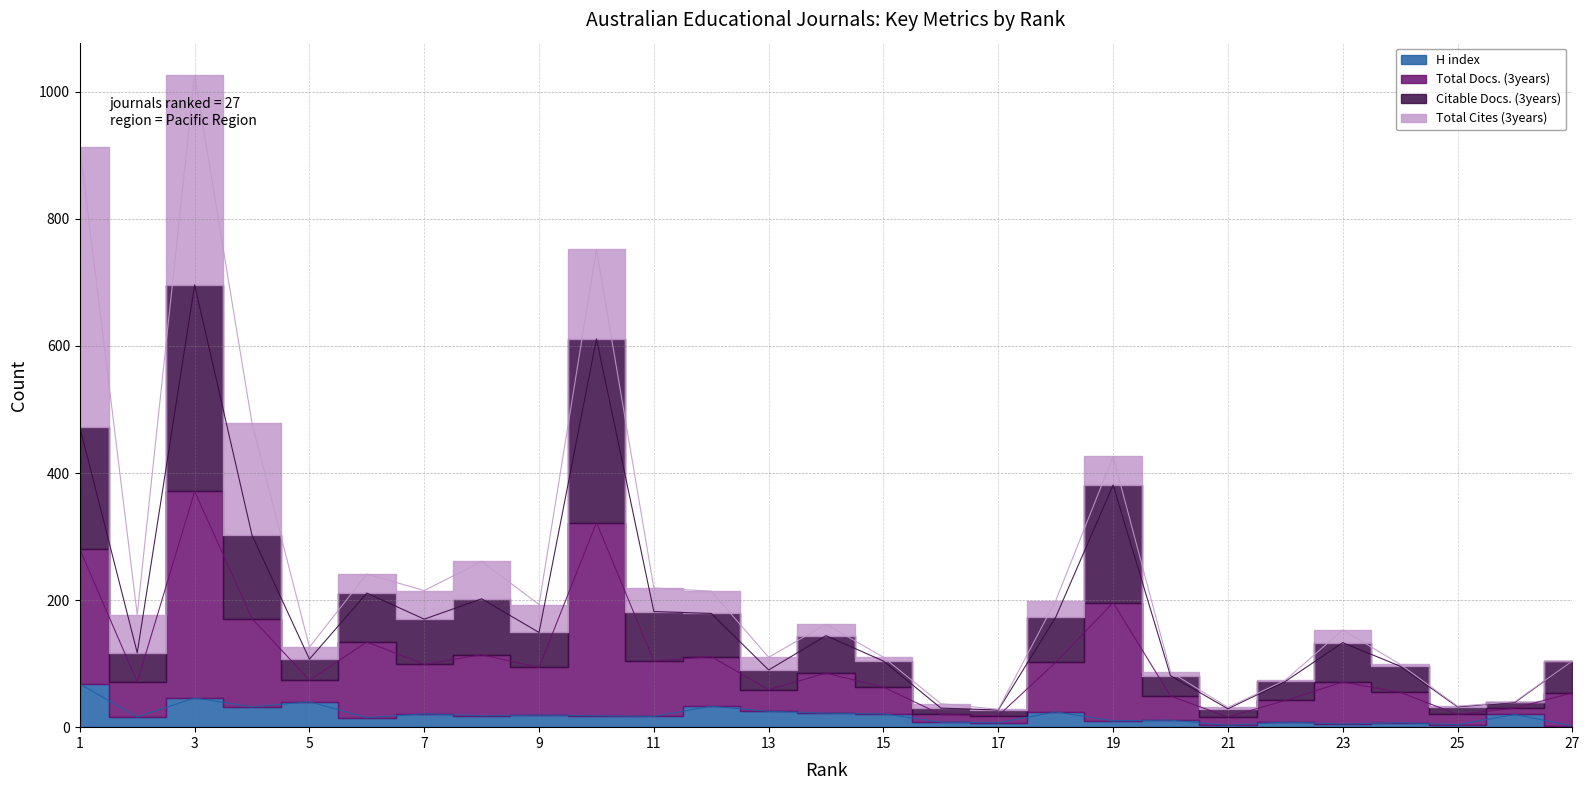

What is the difference between the Total Docs. (3years) values at 1 and 19?

91